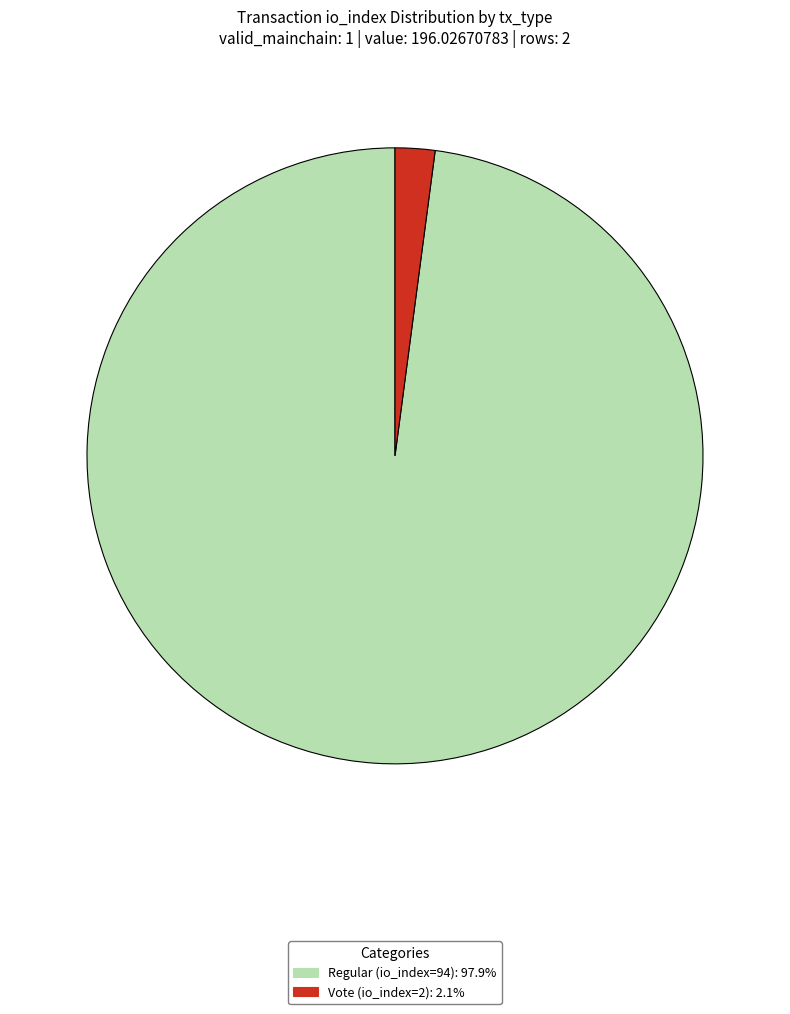

Rank the categories by value from highest to lowest.

Regular (io_index=94), Vote (io_index=2)